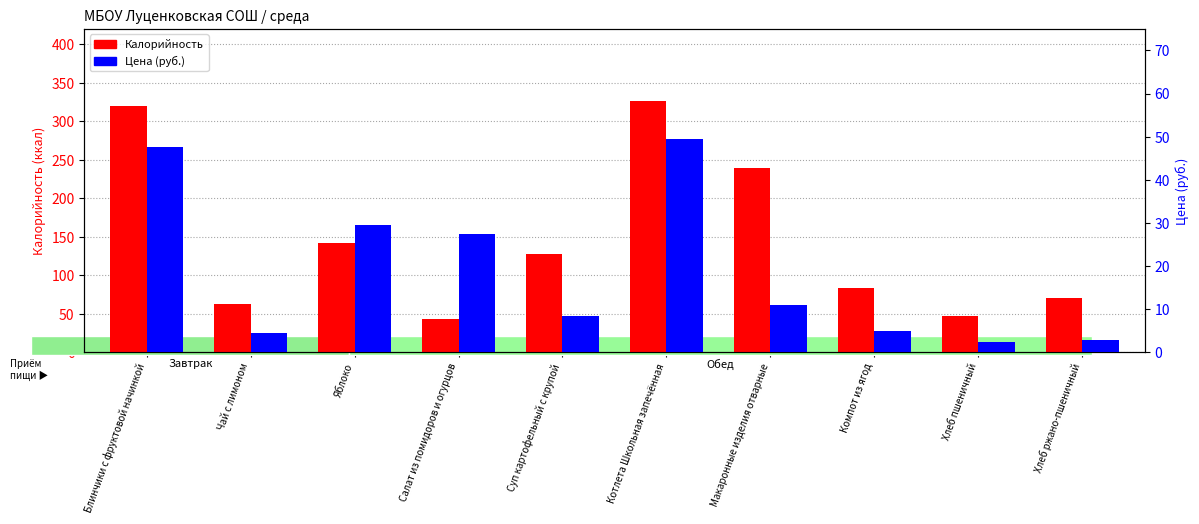

What is the highest value of the Калорийность series?

325.8